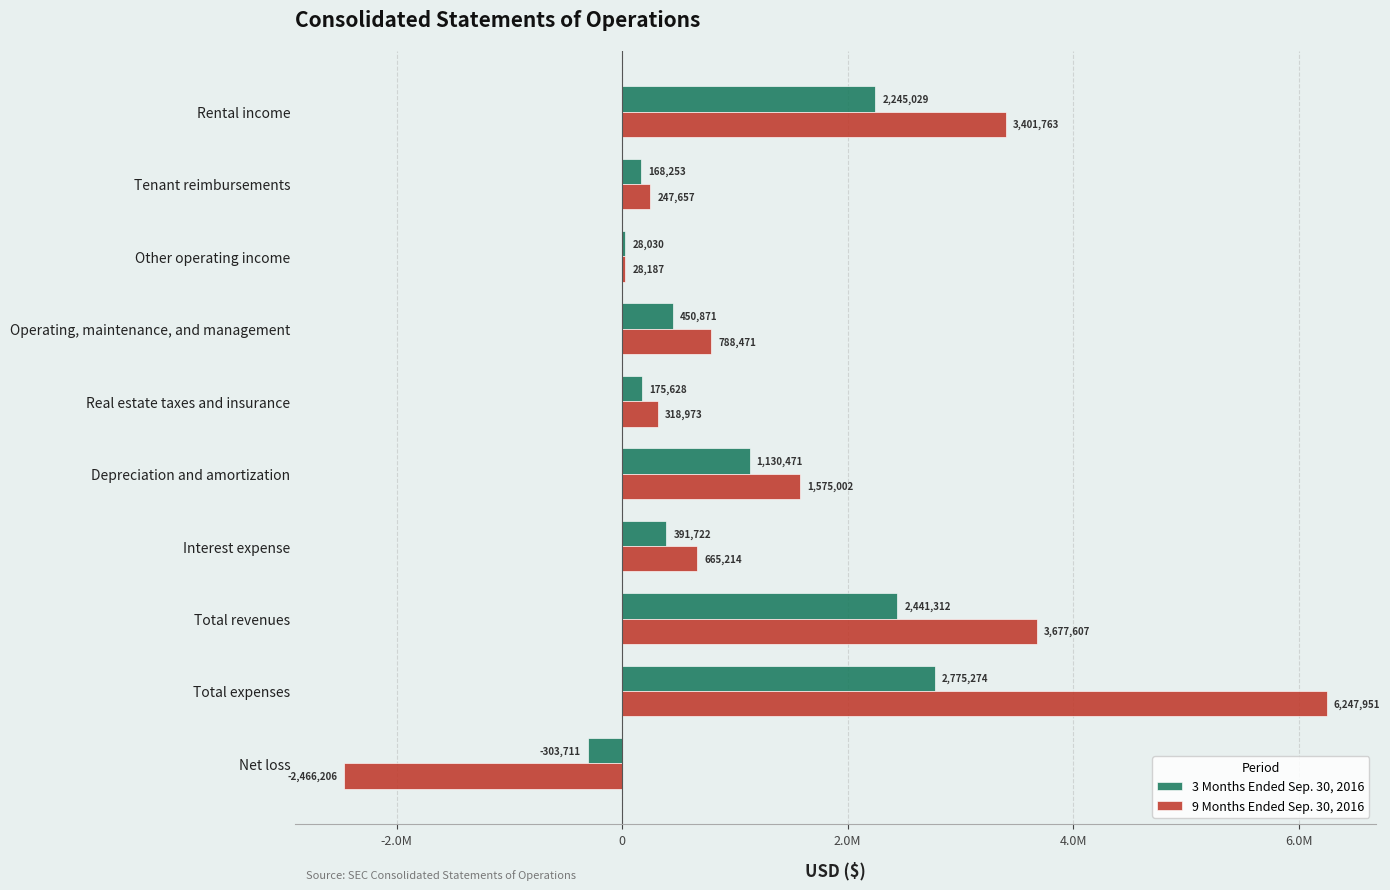

What are all the series names shown in the legend?

3 Months Ended Sep. 30, 2016, 9 Months Ended Sep. 30, 2016